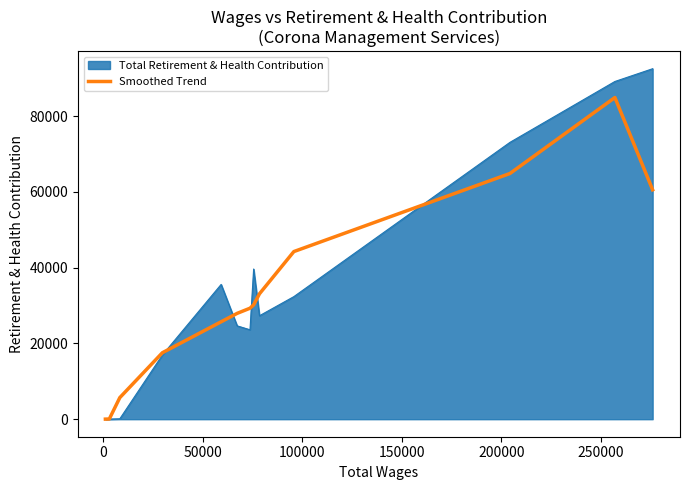

Which series has the widest spread of values?

Total Retirement & Health Contribution